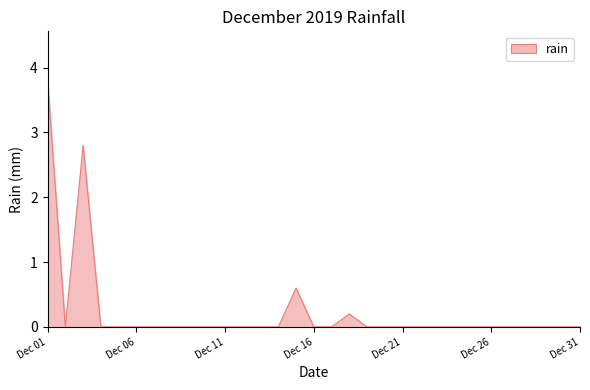

What is the maximum value shown in the chart?

3.8